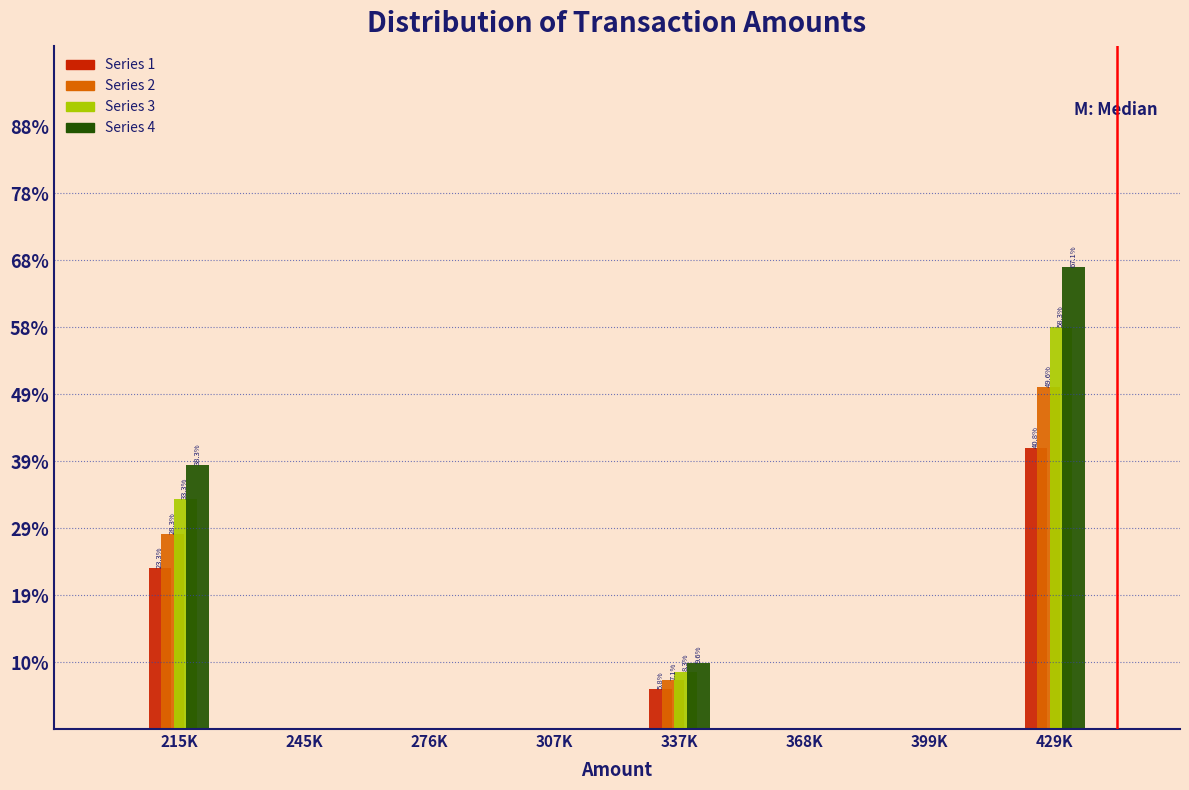

At which label is Series 1 closest to 20?

215K